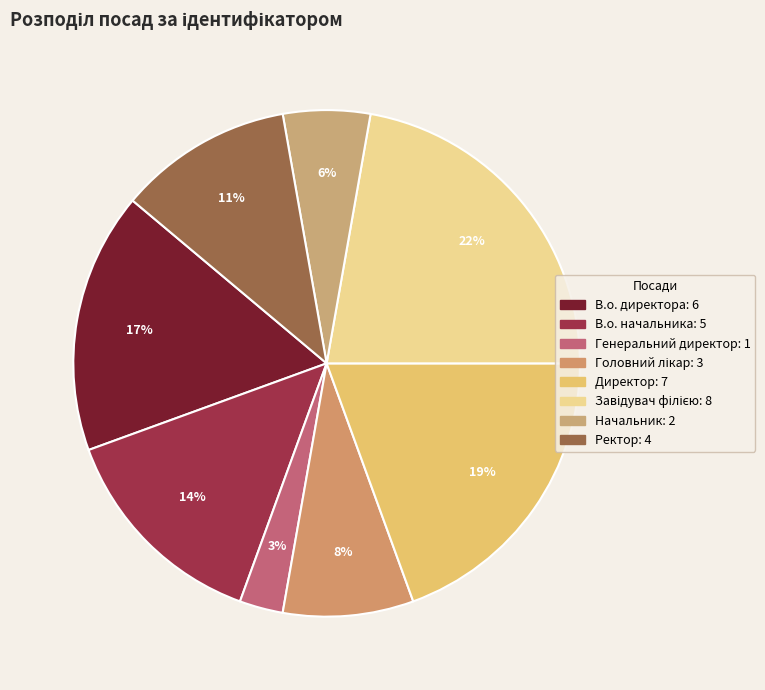

To the nearest percent, what is the difference between the largest and smallest slice percentages?

19%